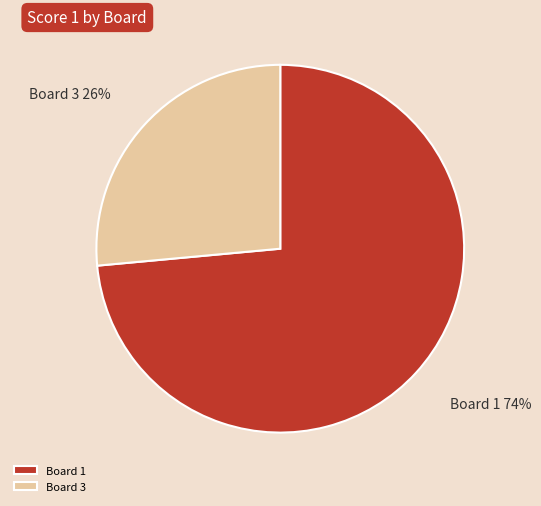

What percentage is the Board 3 slice, to the nearest percent?

26%